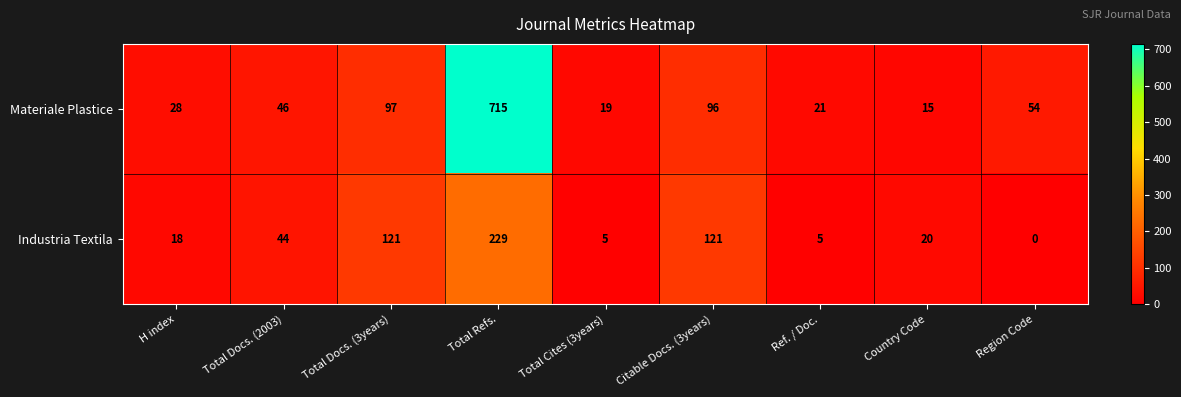

Rank the series at Total Docs. (3years) from lowest to highest value.

Materiale Plastice, Industria Textila